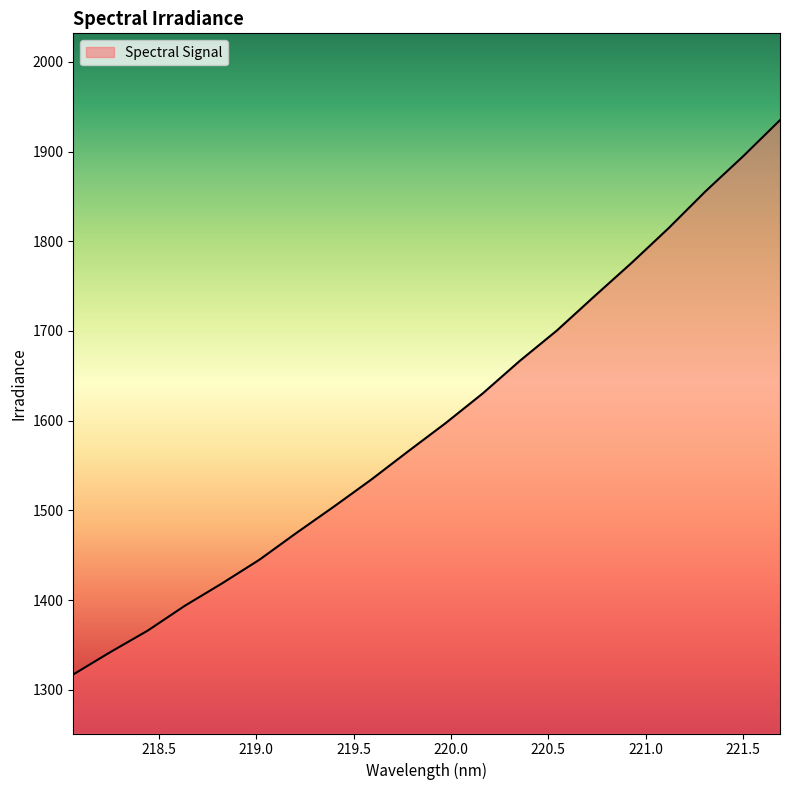

What is the difference between the maximum and minimum values?

618.0